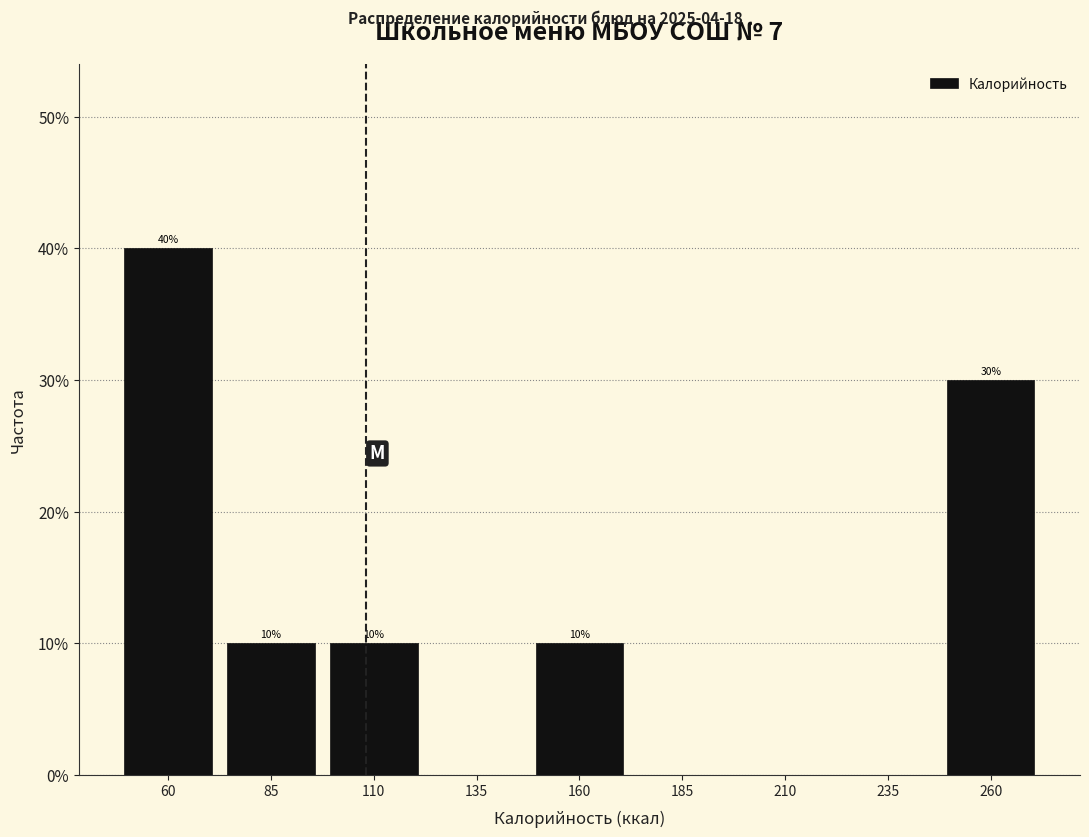

Reading right to left, list all the values displayed in this chart.

260=30	235=0	210=0	185=0	160=10	135=0	110=10	85=10	60=40